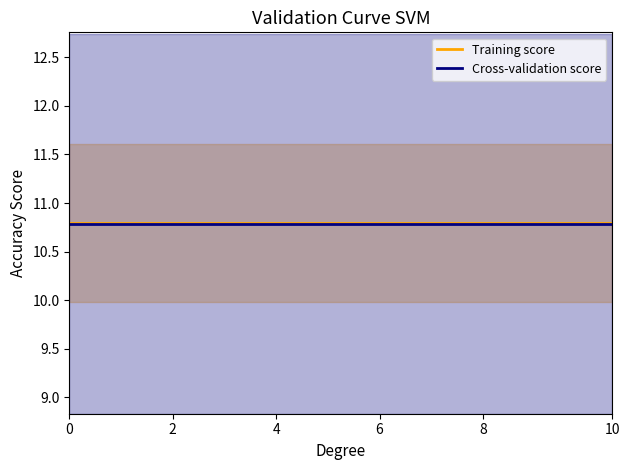

True or false: Training score and Cross-validation score intersect in this chart.

False